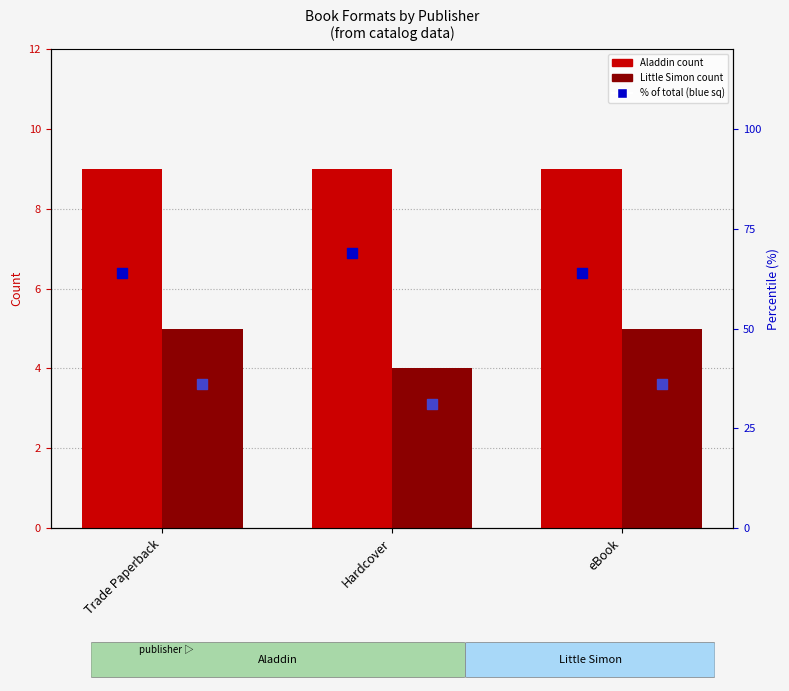

Which series contains the lowest Y value?

Little Simon